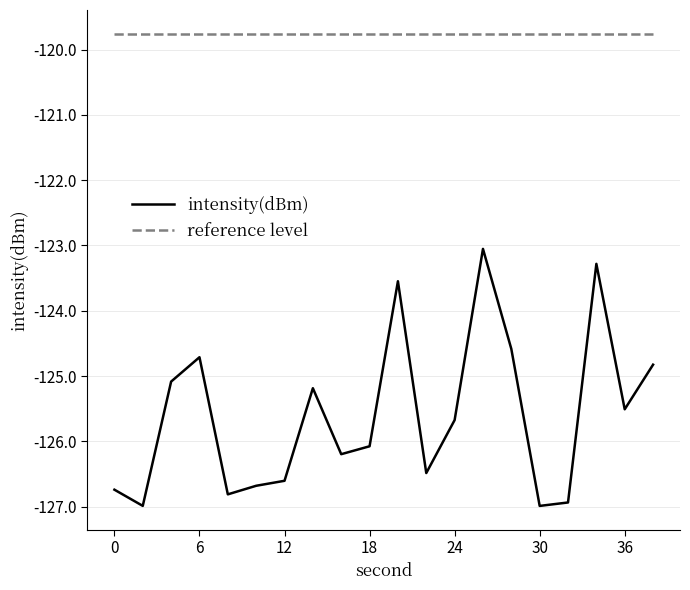

Which series has the largest range (max minus min)?

intensity(dBm)